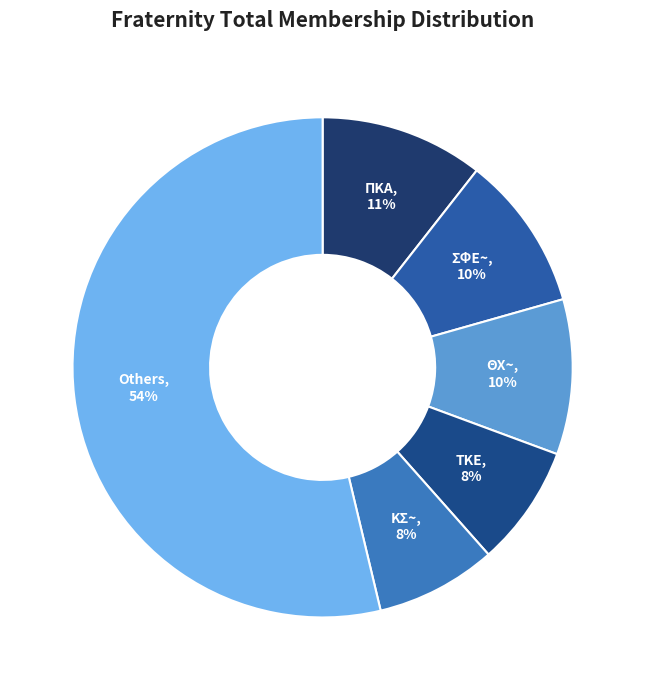

The Others slice represents 46% of the pie. True or false?

False